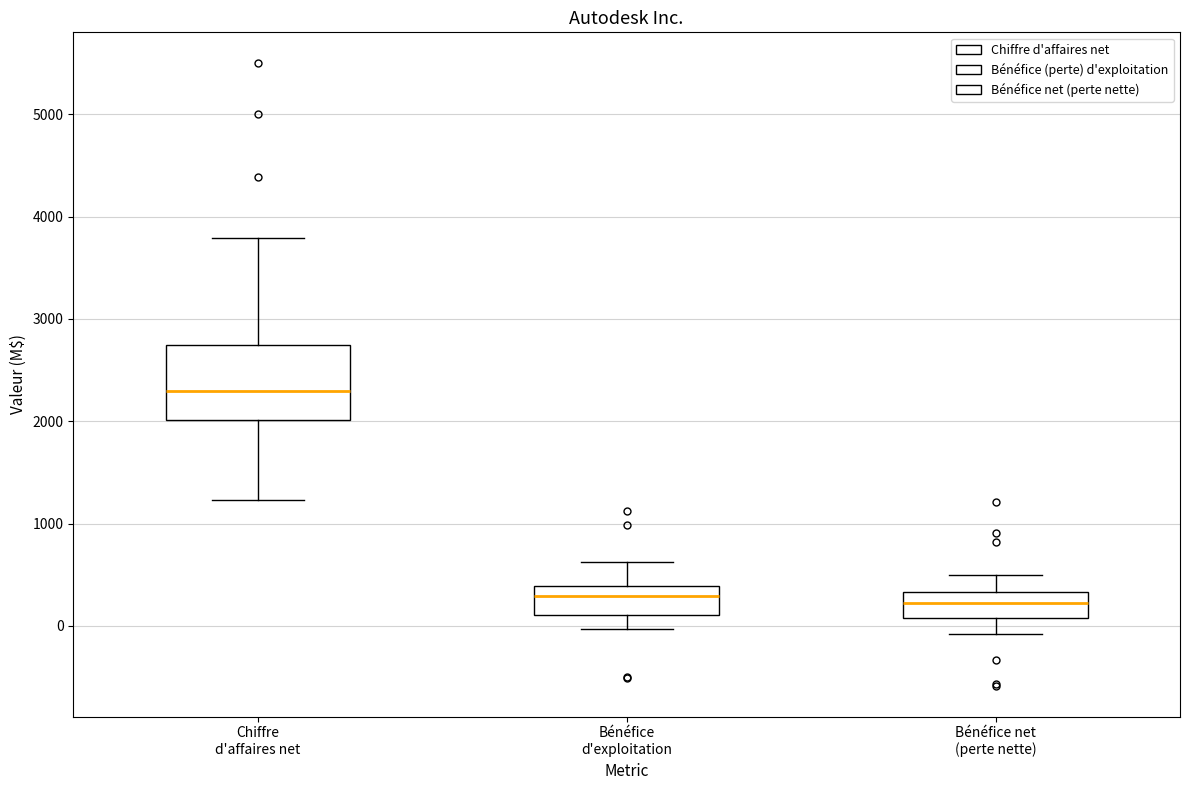

Reading left to right, transcribe this box plot: for each box, give where its median line is, the range the box spans, and where its two whiskers end, as read against the y-axis. The values are not printed on the chart, so give them approximately, as read against the axis.

Chiffre d'affaires net: median 2300, box 2000 to 2700, whiskers 1200 to 3800
Bénéfice d'exploitation: median 300, box 100 to 400, whiskers 0 to 600
Bénéfice net (perte nette): median 200, box 100 to 300, whiskers -100 to 500